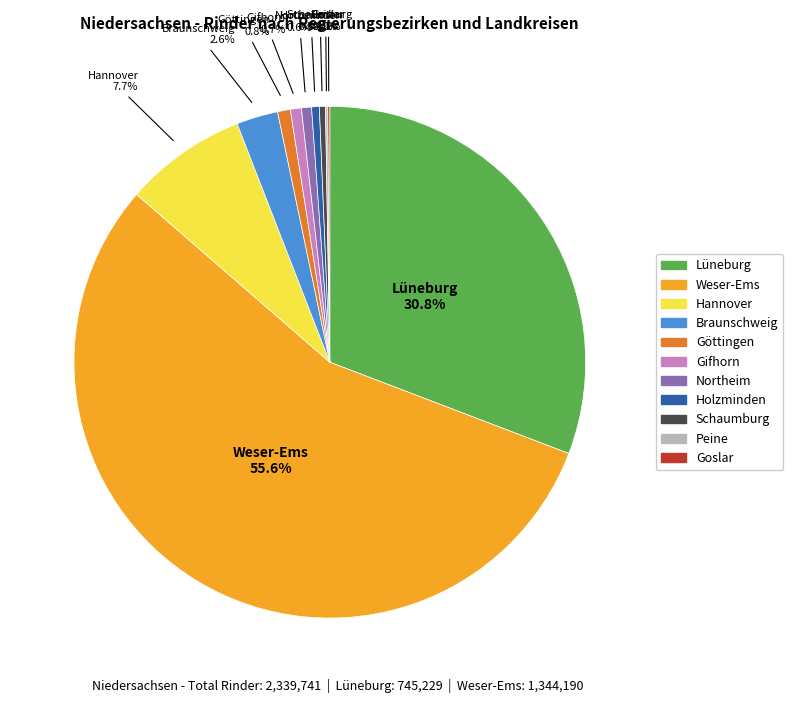

Does Weser-Ems account for over 50% of the chart?

Yes